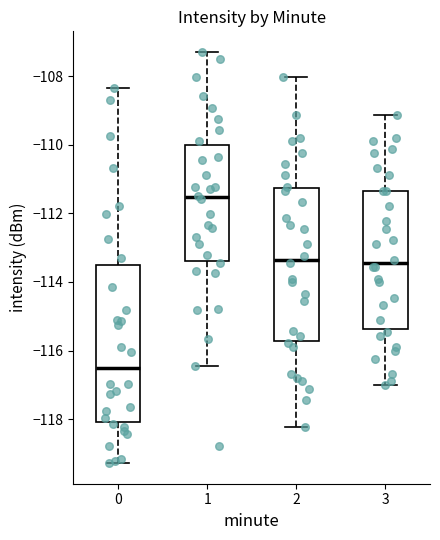

Which box has the lowest median line?

0